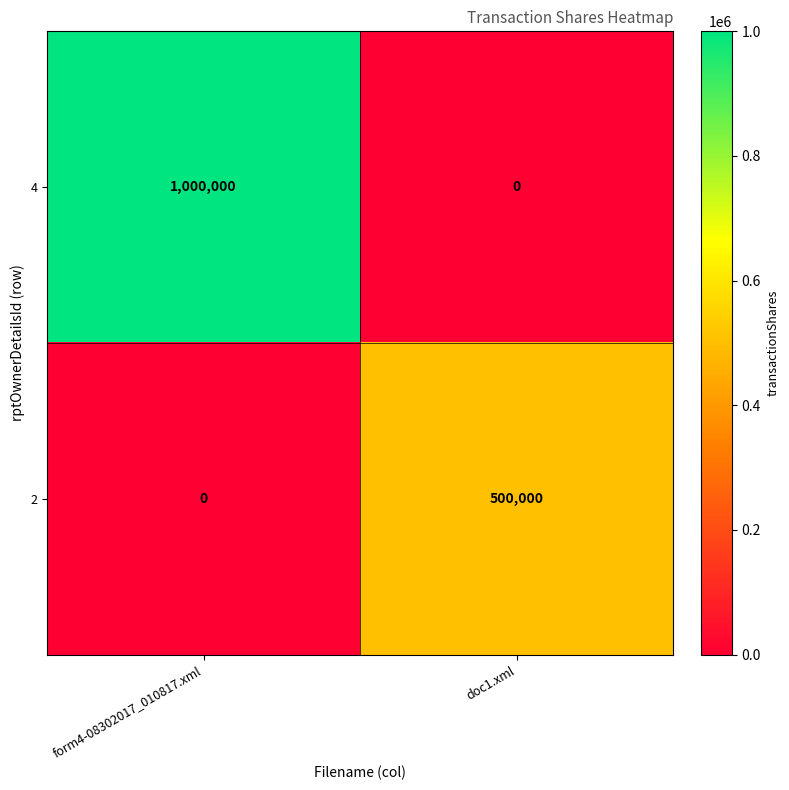

What is the total value across all series at form4-08302017_010817.xml?

1000000